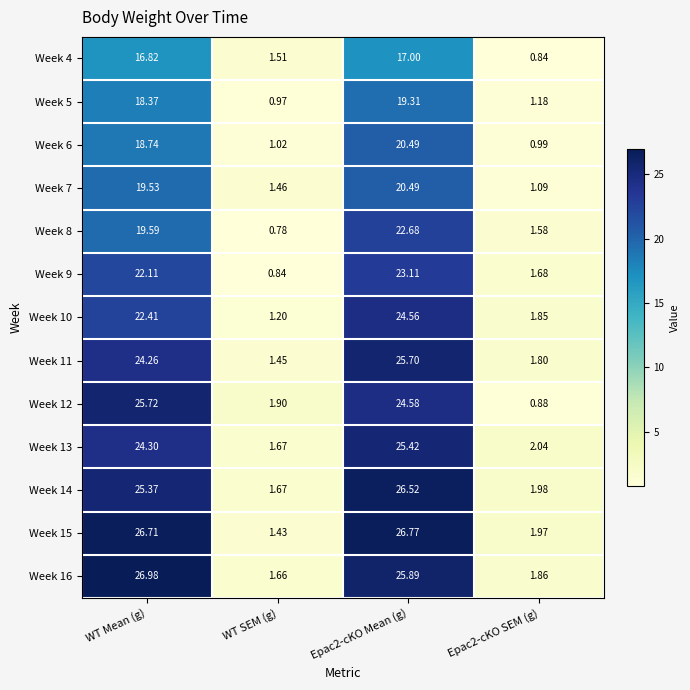

At which label is Week 12 closest to 13?

WT SEM (g)